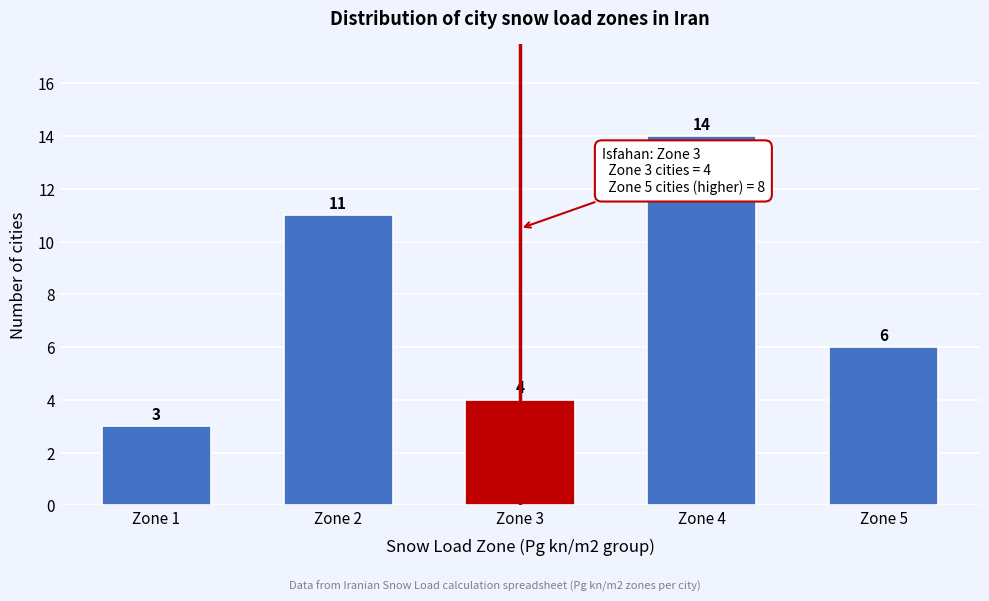

Reading left to right, list all the values displayed in this chart.

Zone 1=3	Zone 2=11	Zone 3=4	Zone 4=14	Zone 5=6